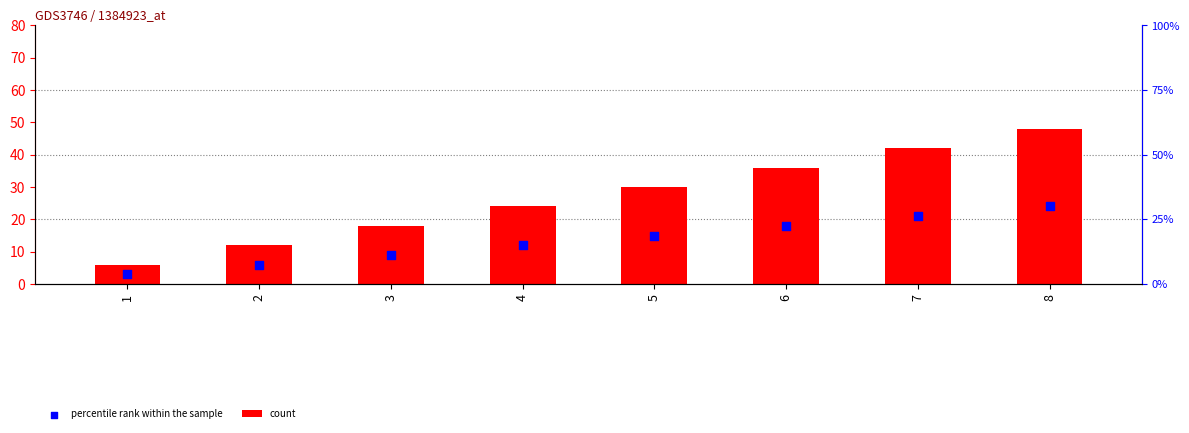

What are all the series names shown in the legend?

count, percentile rank within the sample